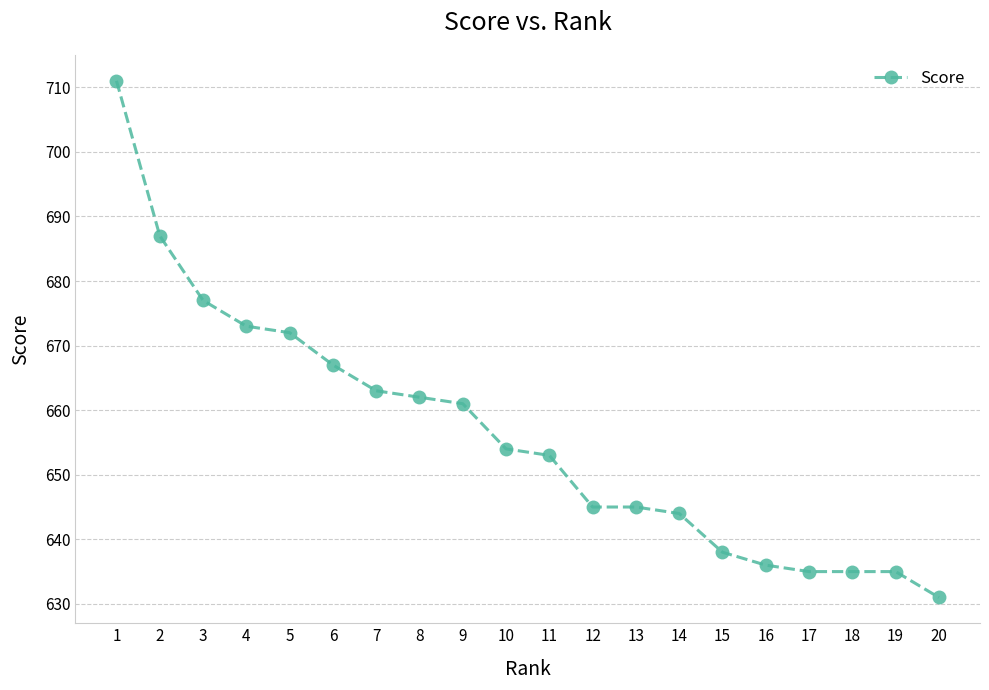

What is the greatest value displayed?

711